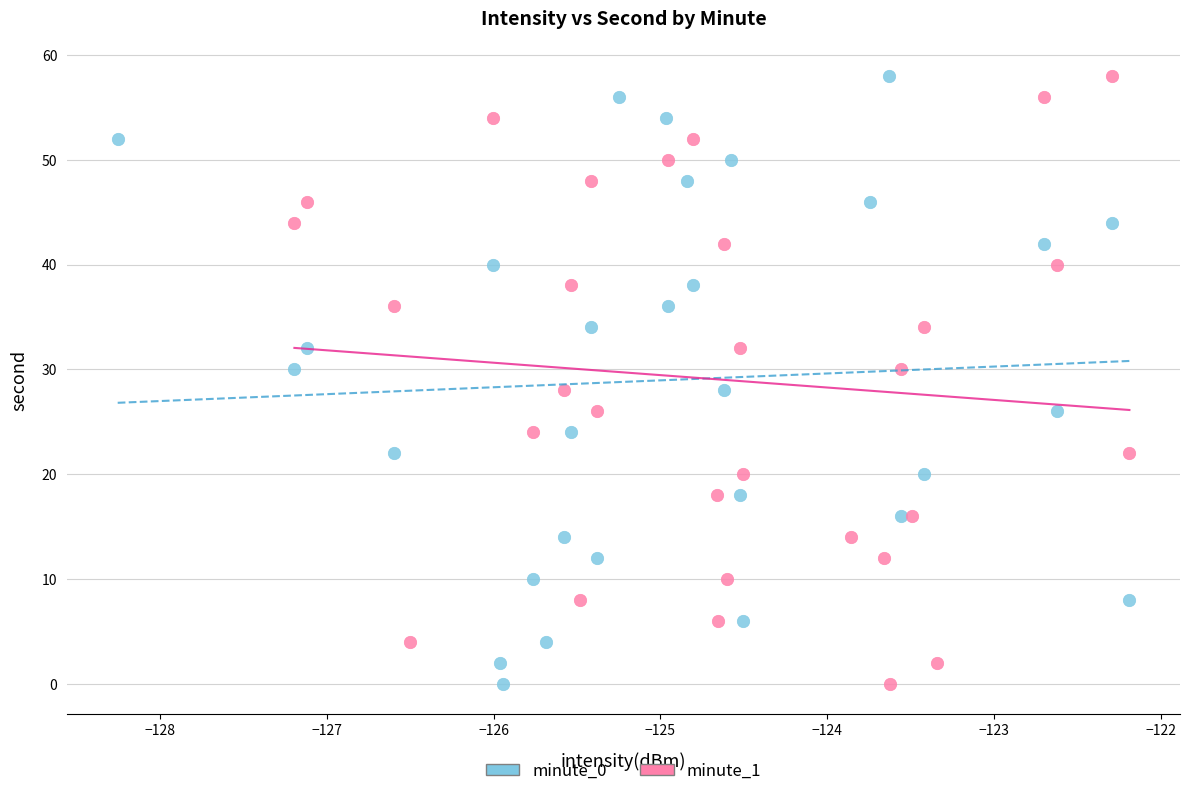

What are all the series names shown in the legend?

minute_0, minute_1